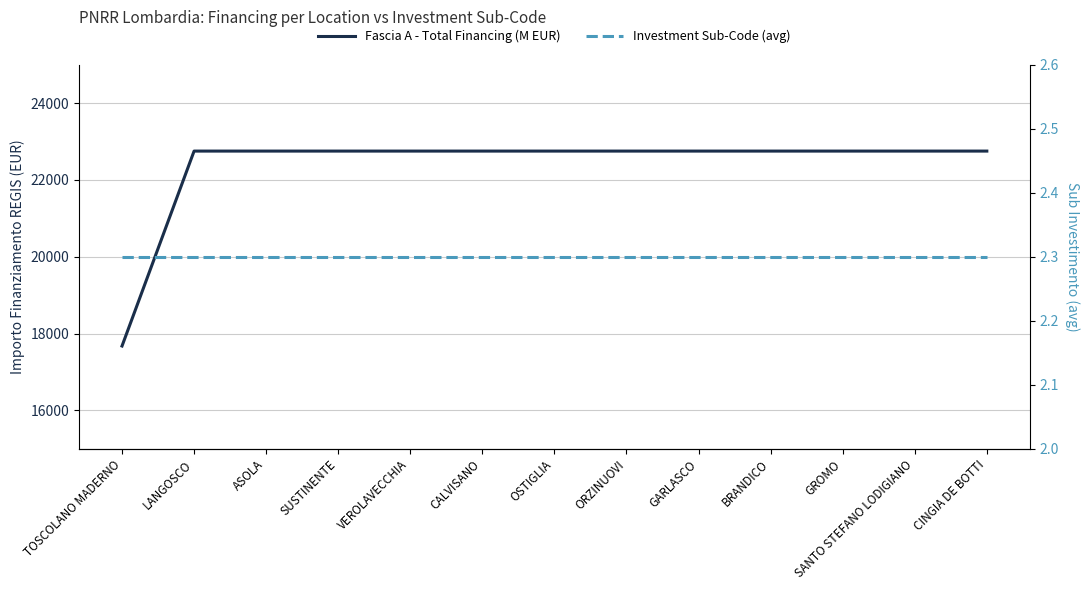

What is the label of the 6th point from the left?

CALVISANO